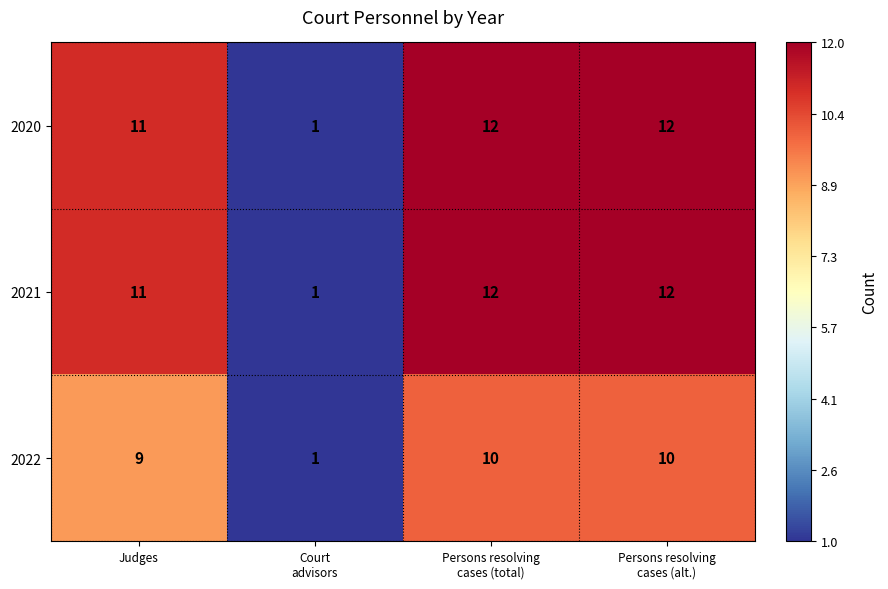

Reading right to left, what are all the values shown in this chart?

2020: 12	12	1	11
2021: 12	12	1	11
2022: 10	10	1	9